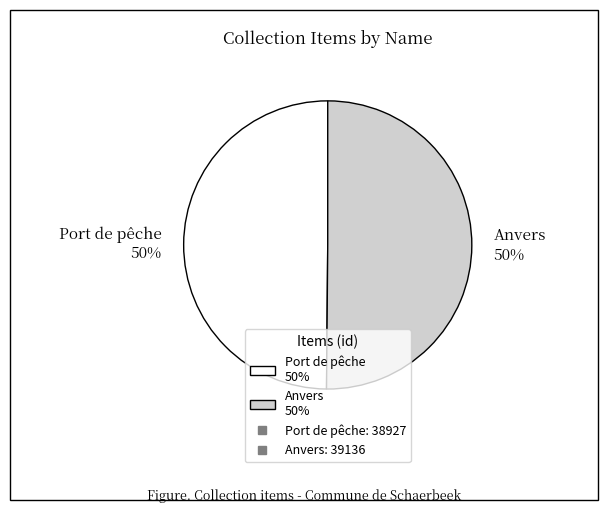

The Anvers slice represents 39% of the pie. True or false?

False